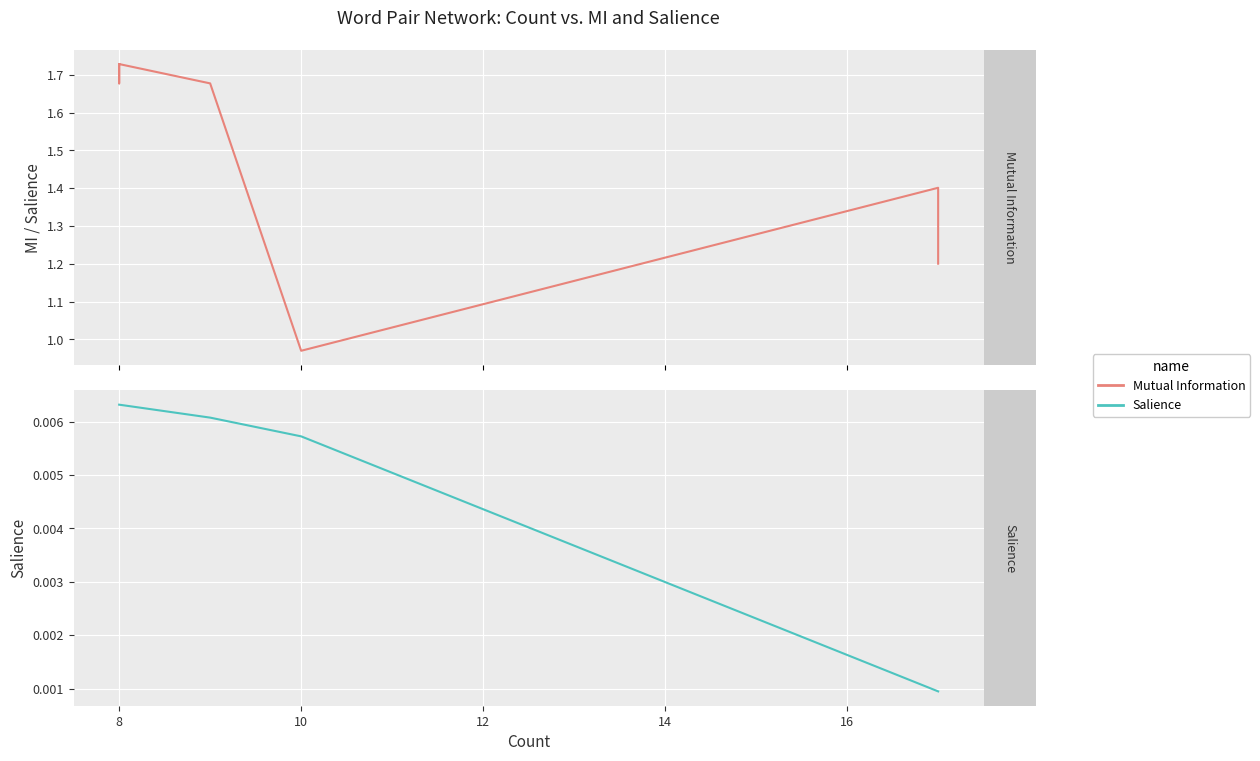

True or false: Salience has more than 1 interior local peaks.

False